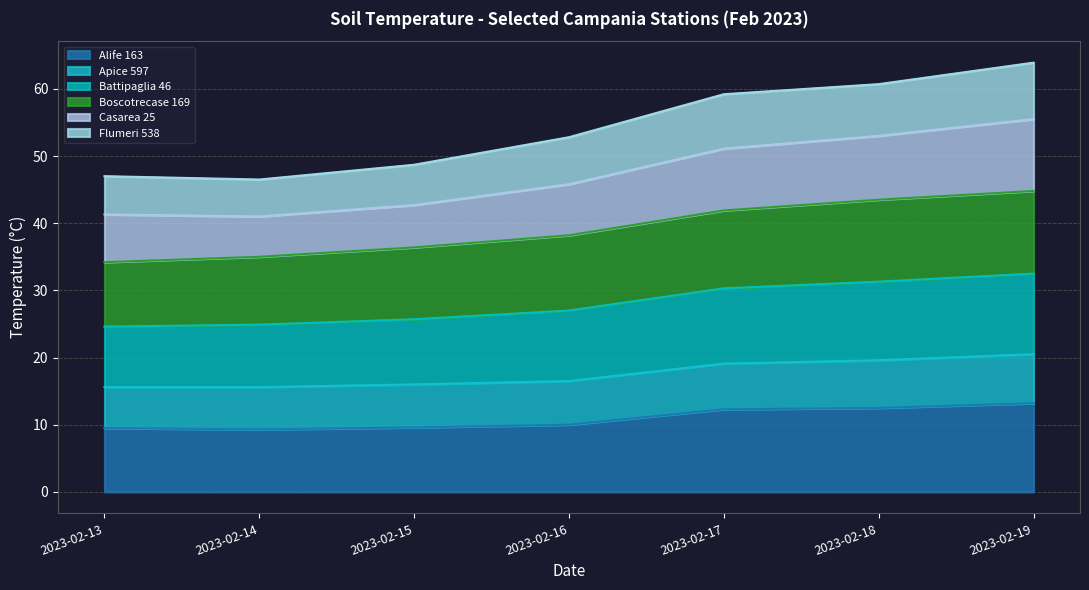

What is the minimum value for Alife 163?

9.3